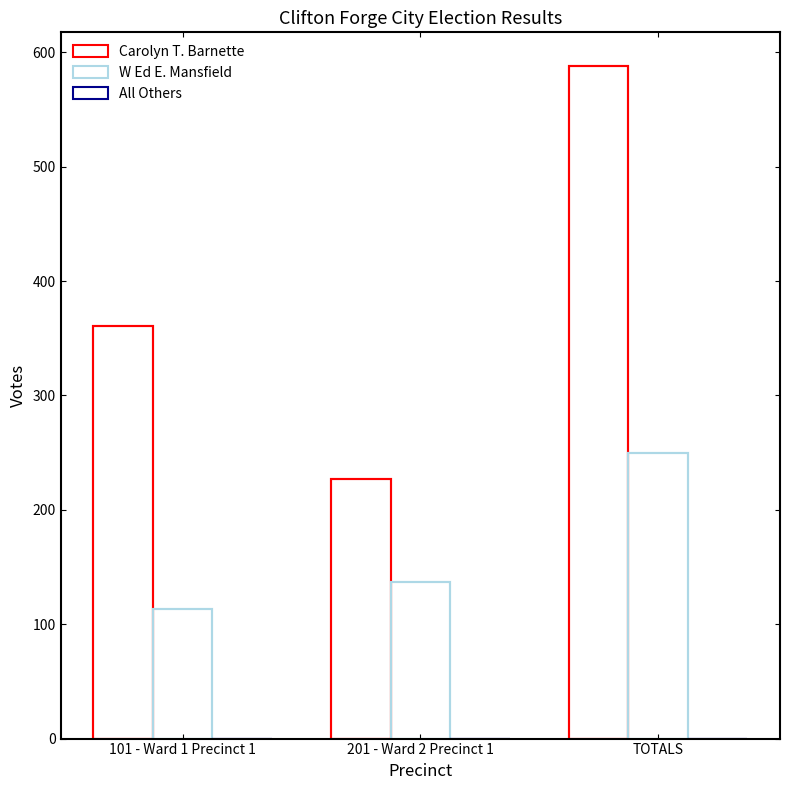

List the labels in order of W Ed E. Mansfield value, smallest first.

101 - Ward 1 Precinct 1, 201 - Ward 2 Precinct 1, TOTALS